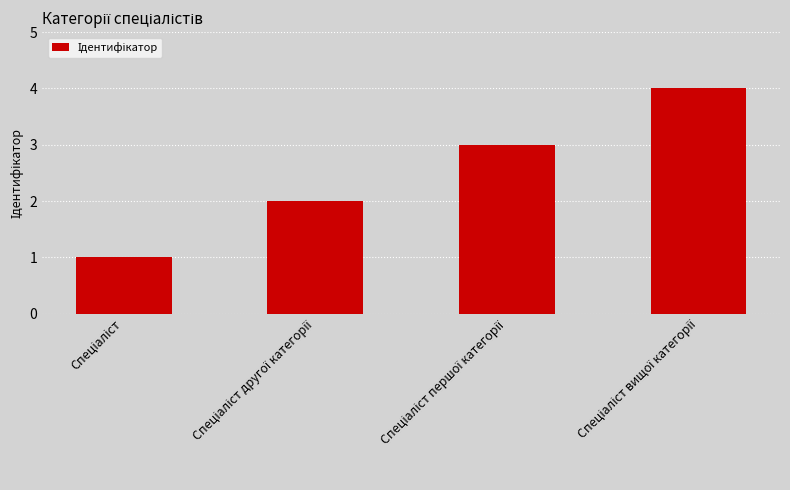

What is the difference between the maximum and minimum values?

3